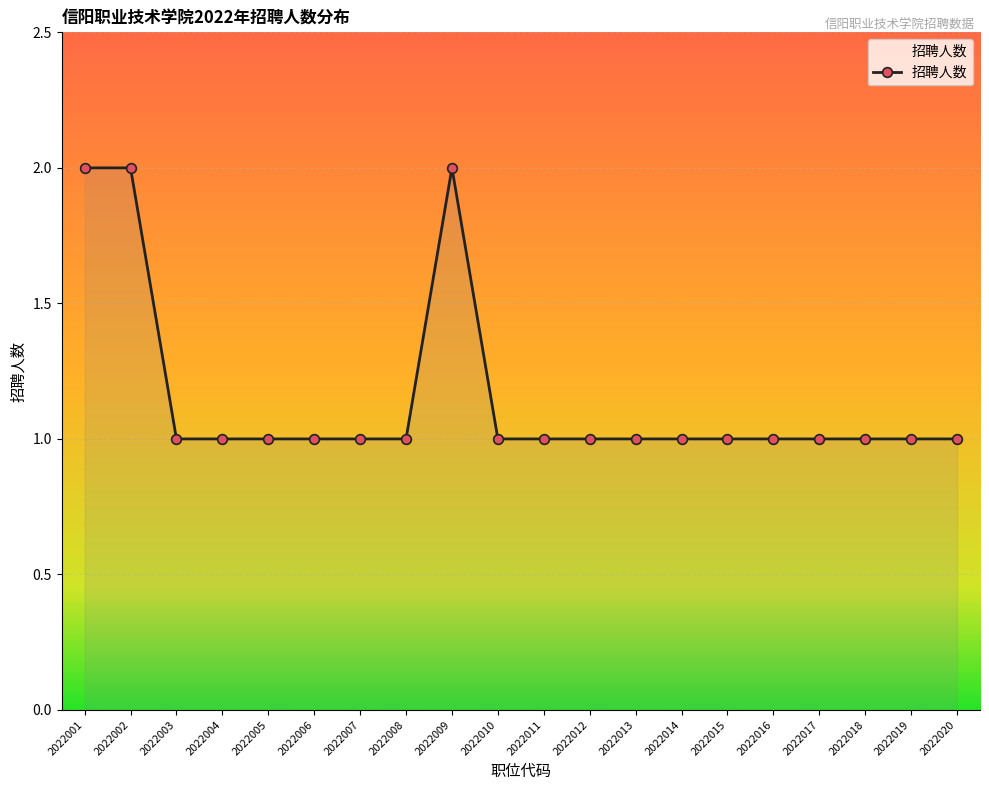

Reading left to right, transcribe all the data shown in this chart.

2022001=2	2022002=2	2022003=1	2022004=1	2022005=1	2022006=1	2022007=1	2022008=1	2022009=2	2022010=1	2022011=1	2022012=1	2022013=1	2022014=1	2022015=1	2022016=1	2022017=1	2022018=1	2022019=1	2022020=1